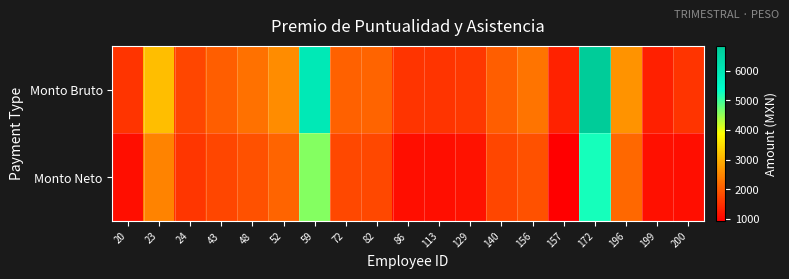

What is the total value across all series at 199?

2449.5